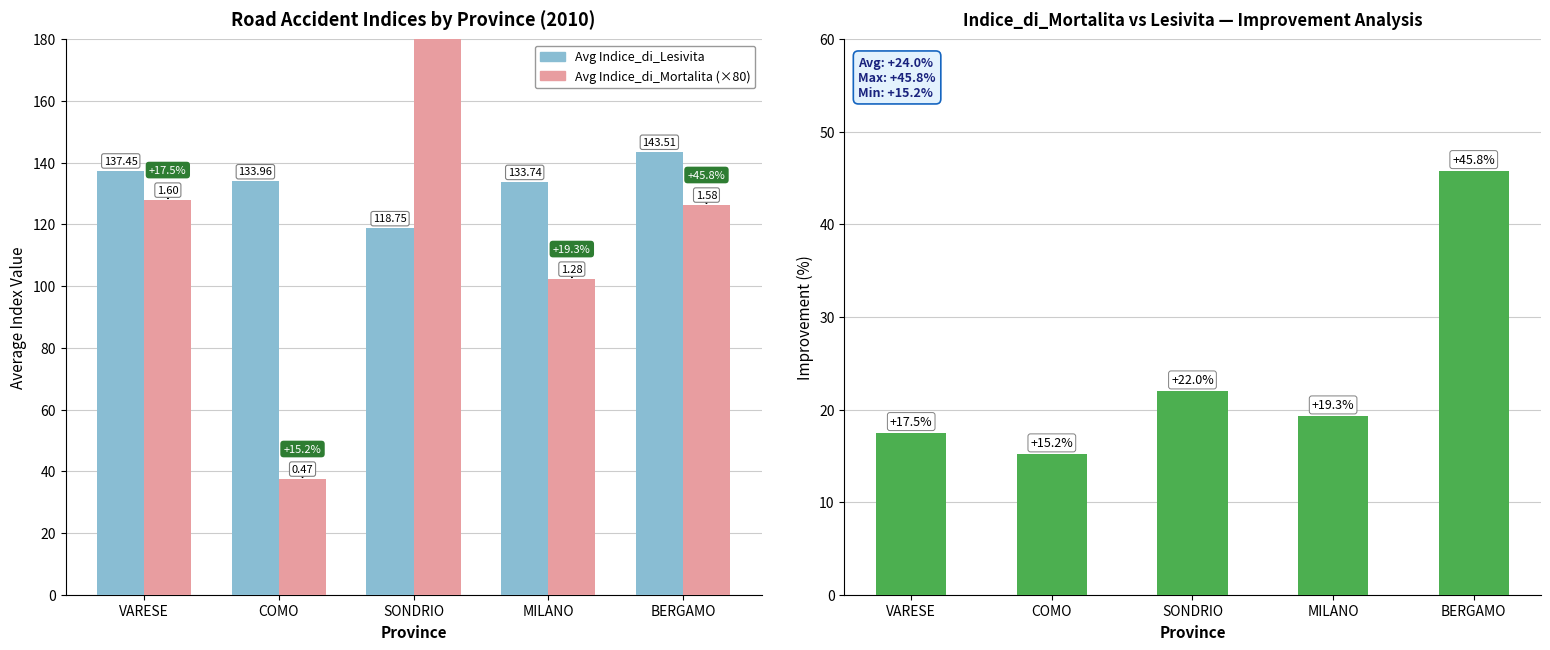

What is the label of the 1st bar from the right?

BERGAMO